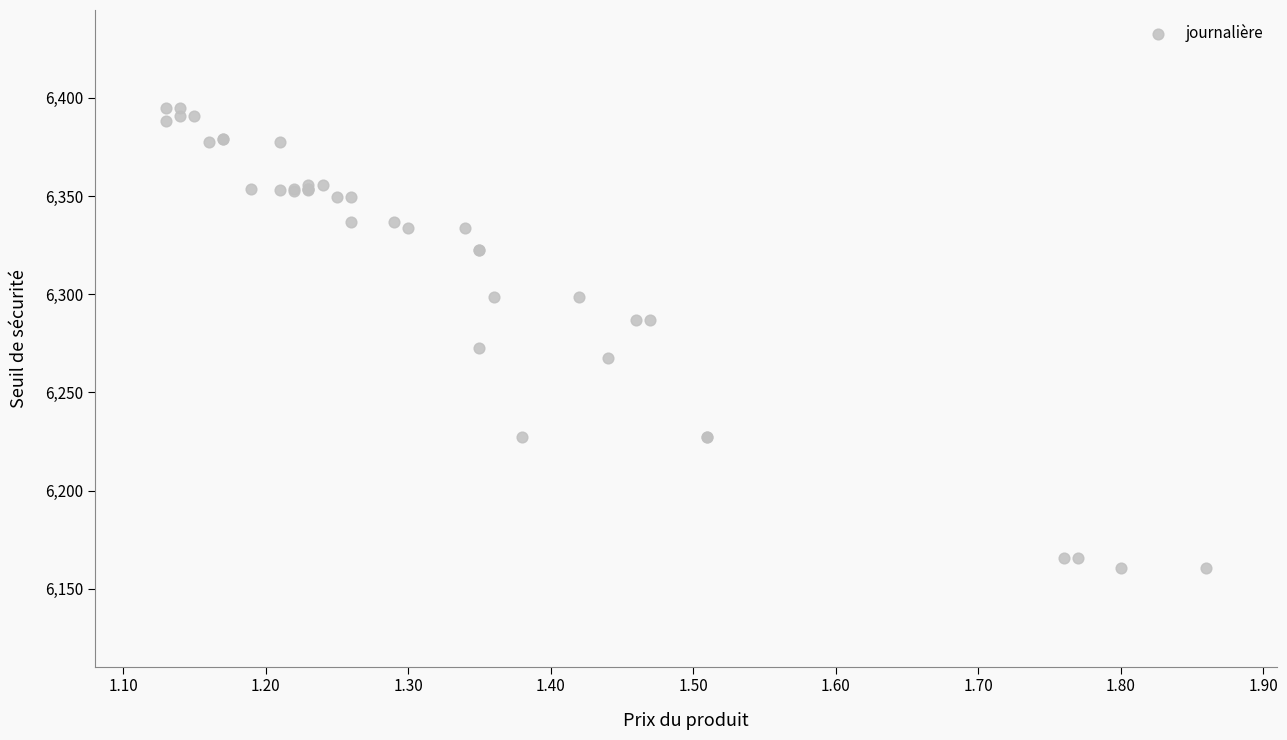

What Y value in the scatter plot is closest to 6277?

6272.8